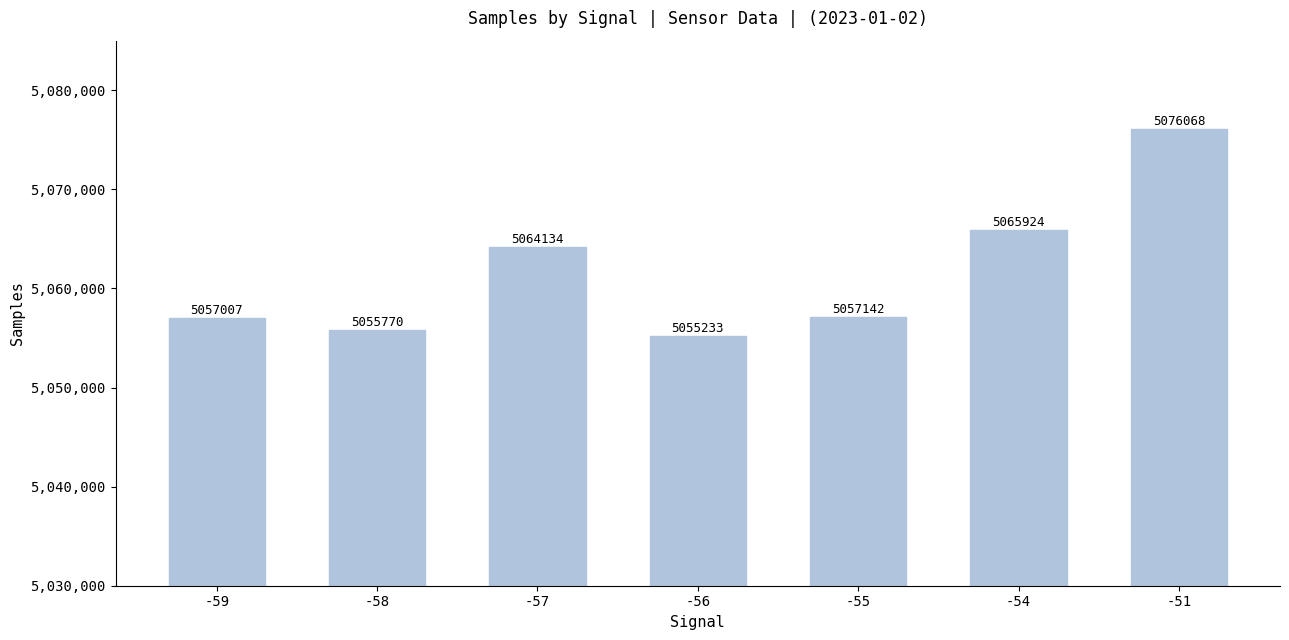

How many bars are there in total?

7